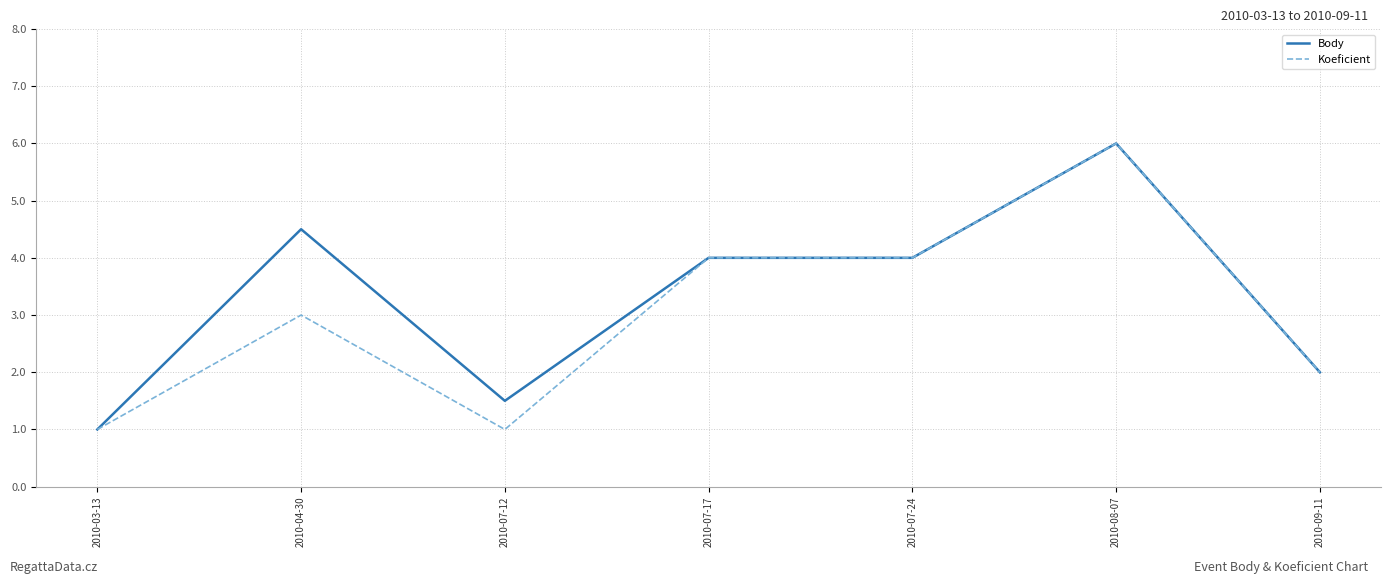

What is the maximum value for Koeficient?

6.0